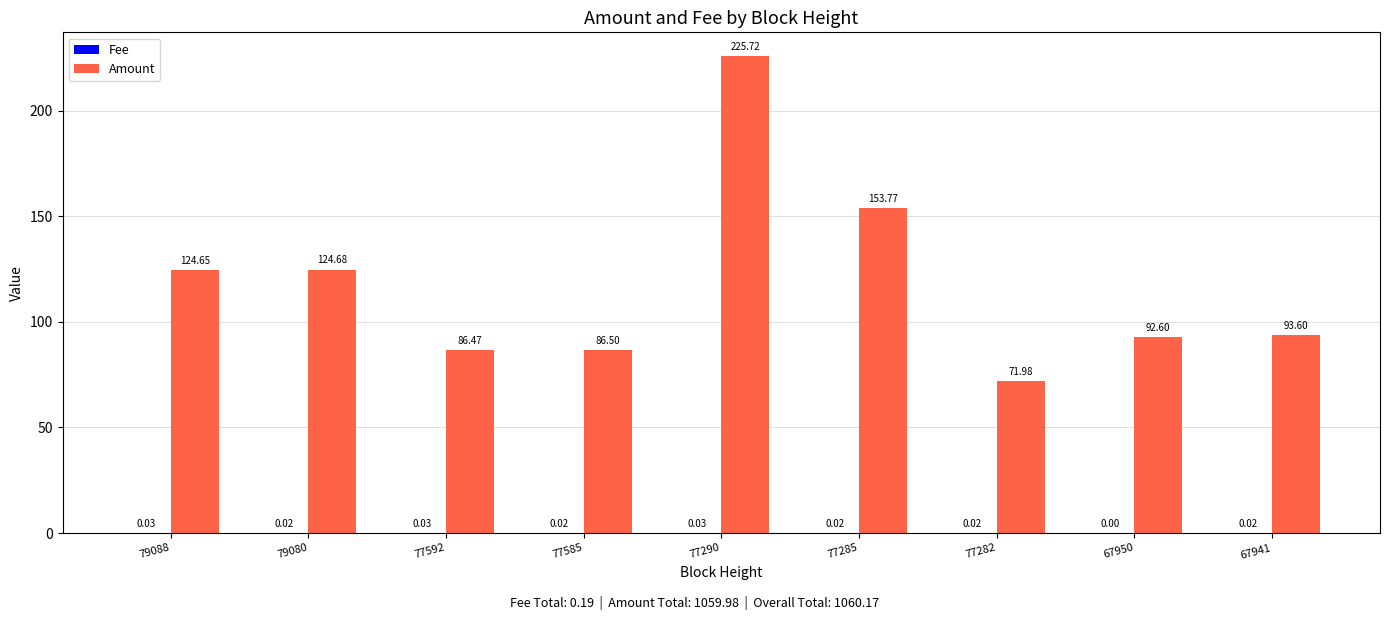

Which series has the largest total across all categories?

Amount